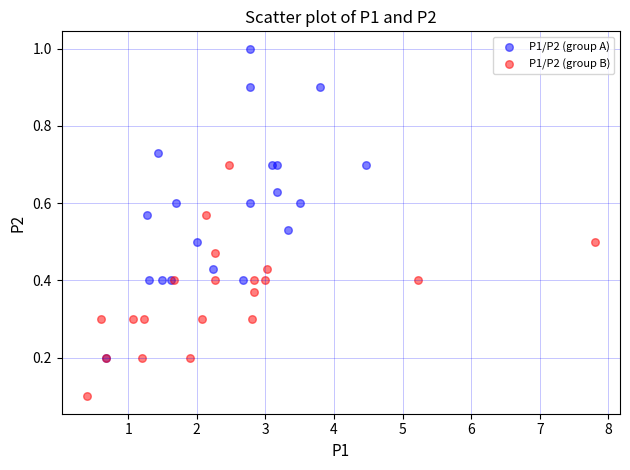

Which series reaches the maximum Y coordinate?

P1/P2 (group A)